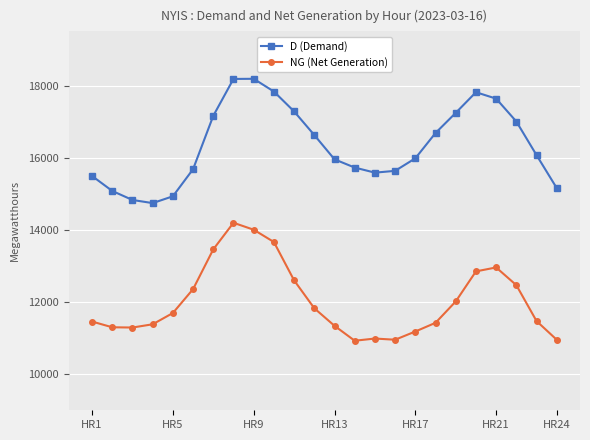

What is the value of the D (Demand) point at the 14th from the left?

15726